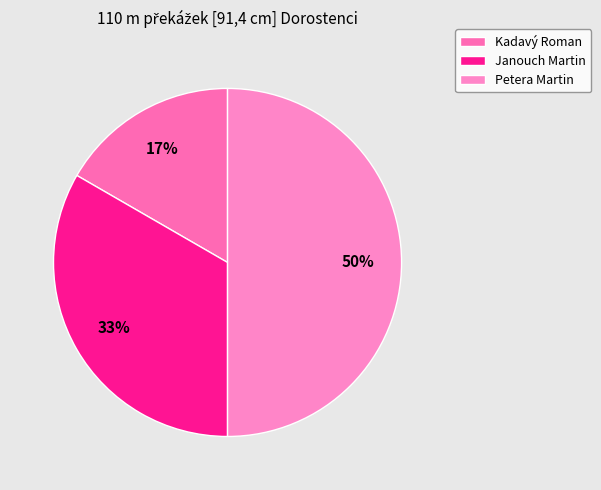

To the nearest percent, what portion does Janouch Martin represent?

33%